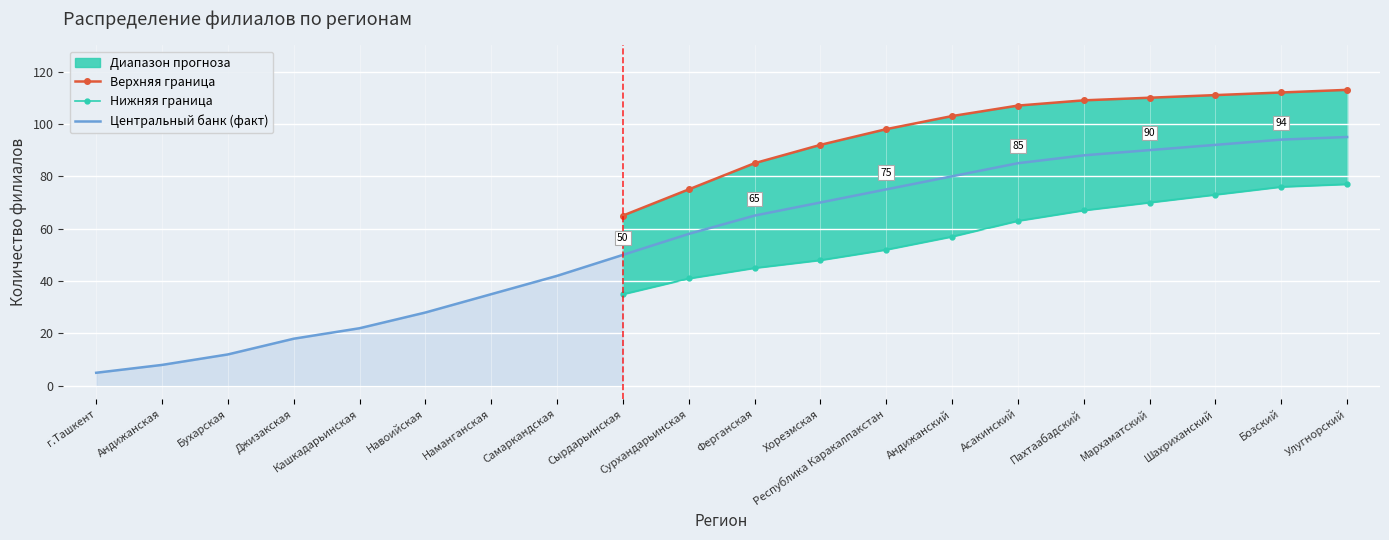

The upper_bound series shows 98 at Республика Каракалпакстан. True or false?

True